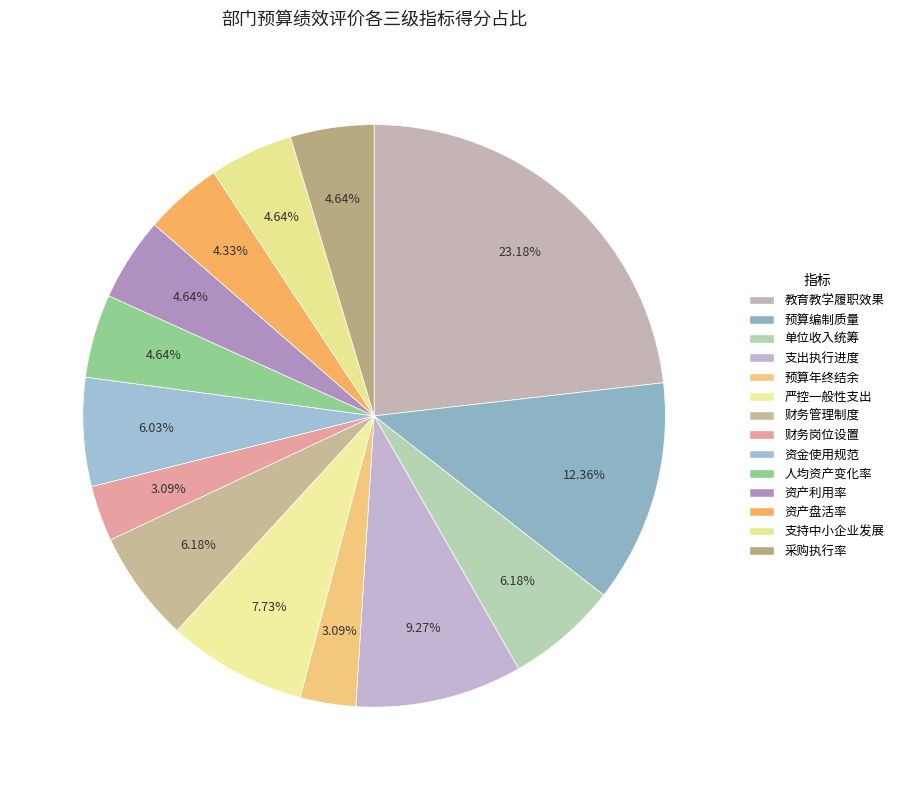

To the nearest percent, what portion does 支出执行进度 represent?

9%